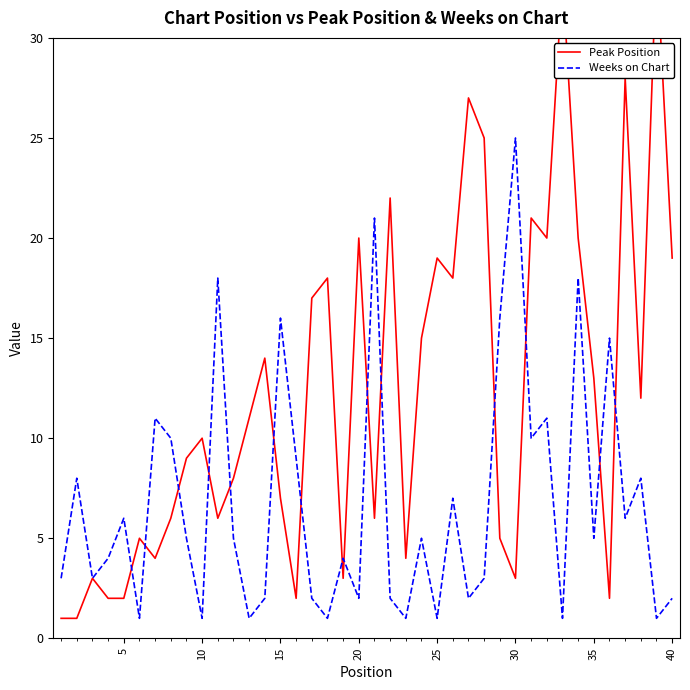

Count the number of categories in the chart.

40